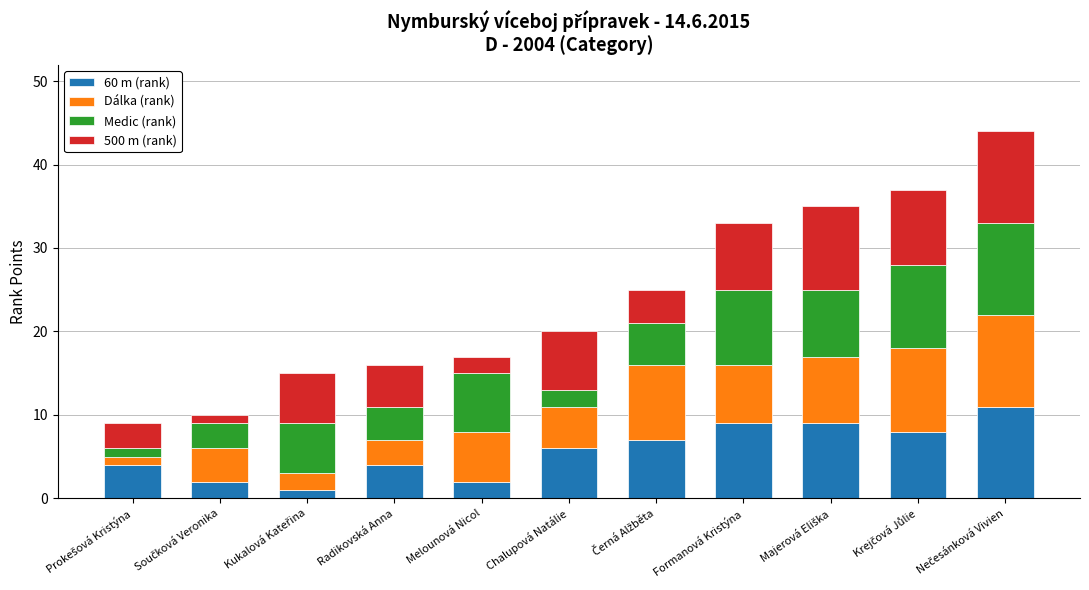

What is the difference between the maximum and minimum values in the 60 m (rank) series?

10